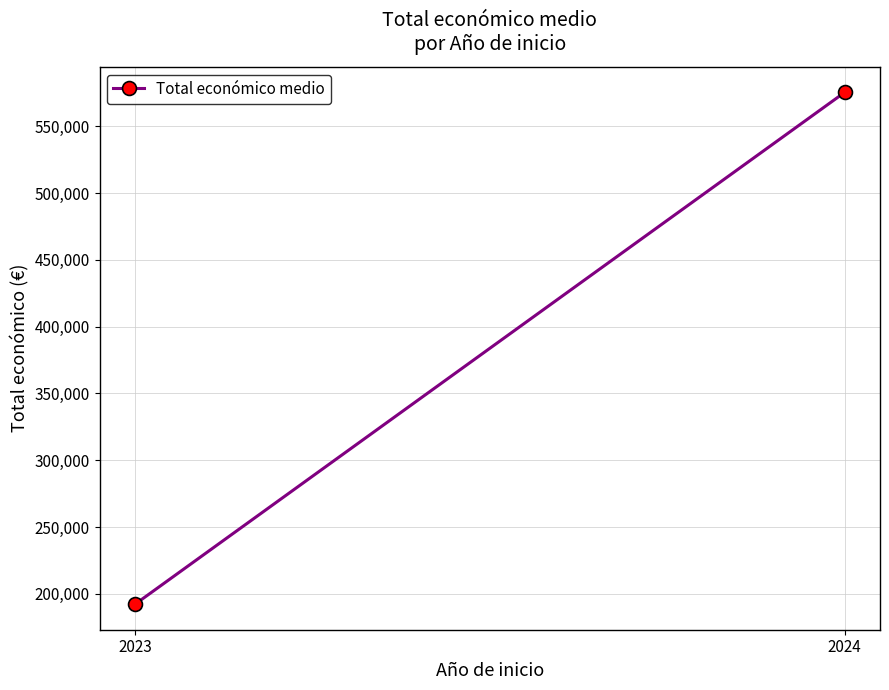

What is the greatest value displayed?

575476.2